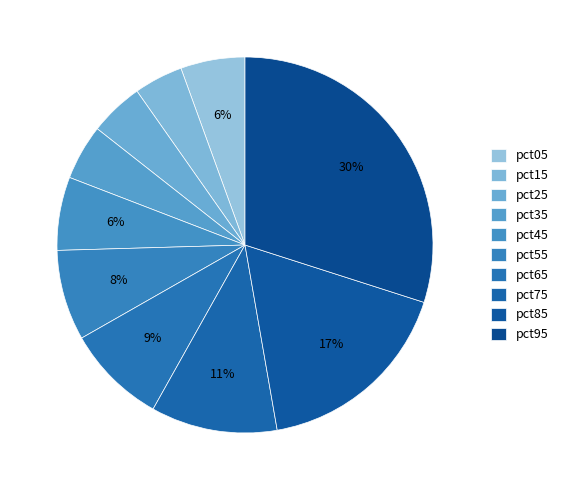

To the nearest percent, what is the difference between the largest and smallest slice percentages?

26%